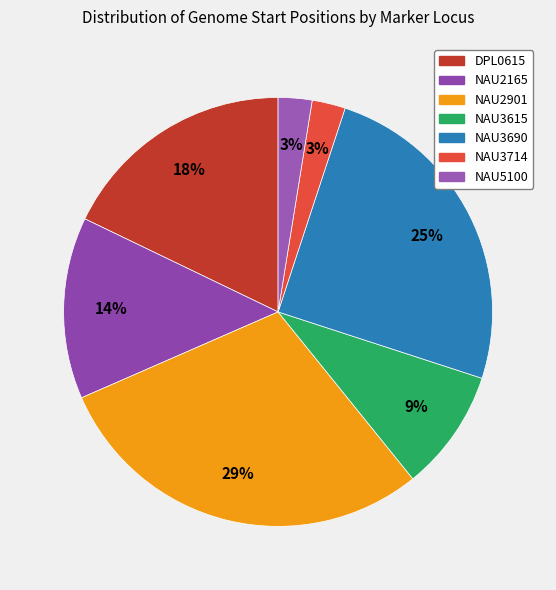

How many segments does this pie chart have?

7